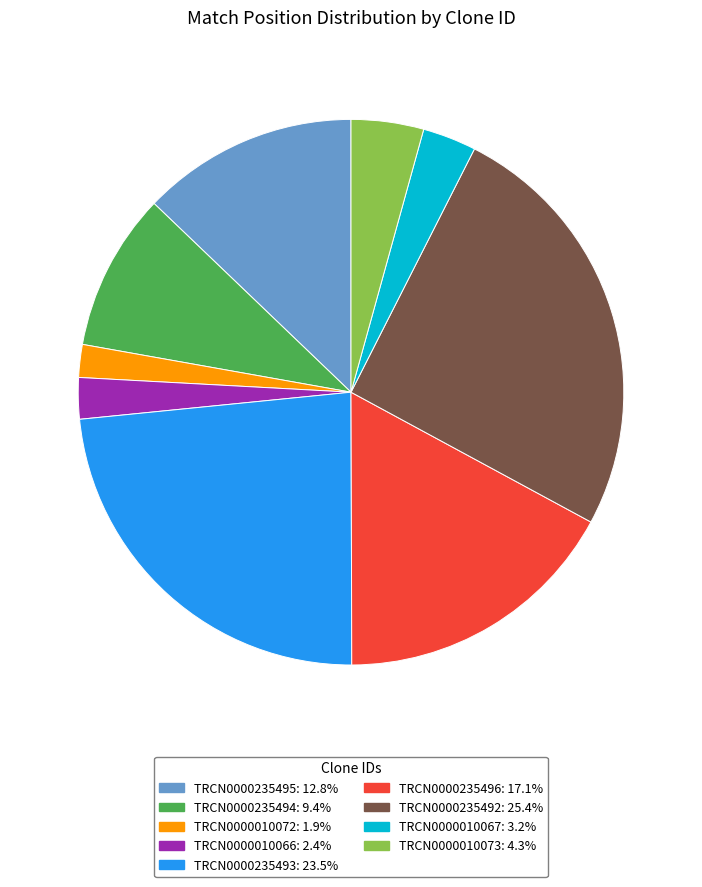

Count the number of slices in the pie.

9